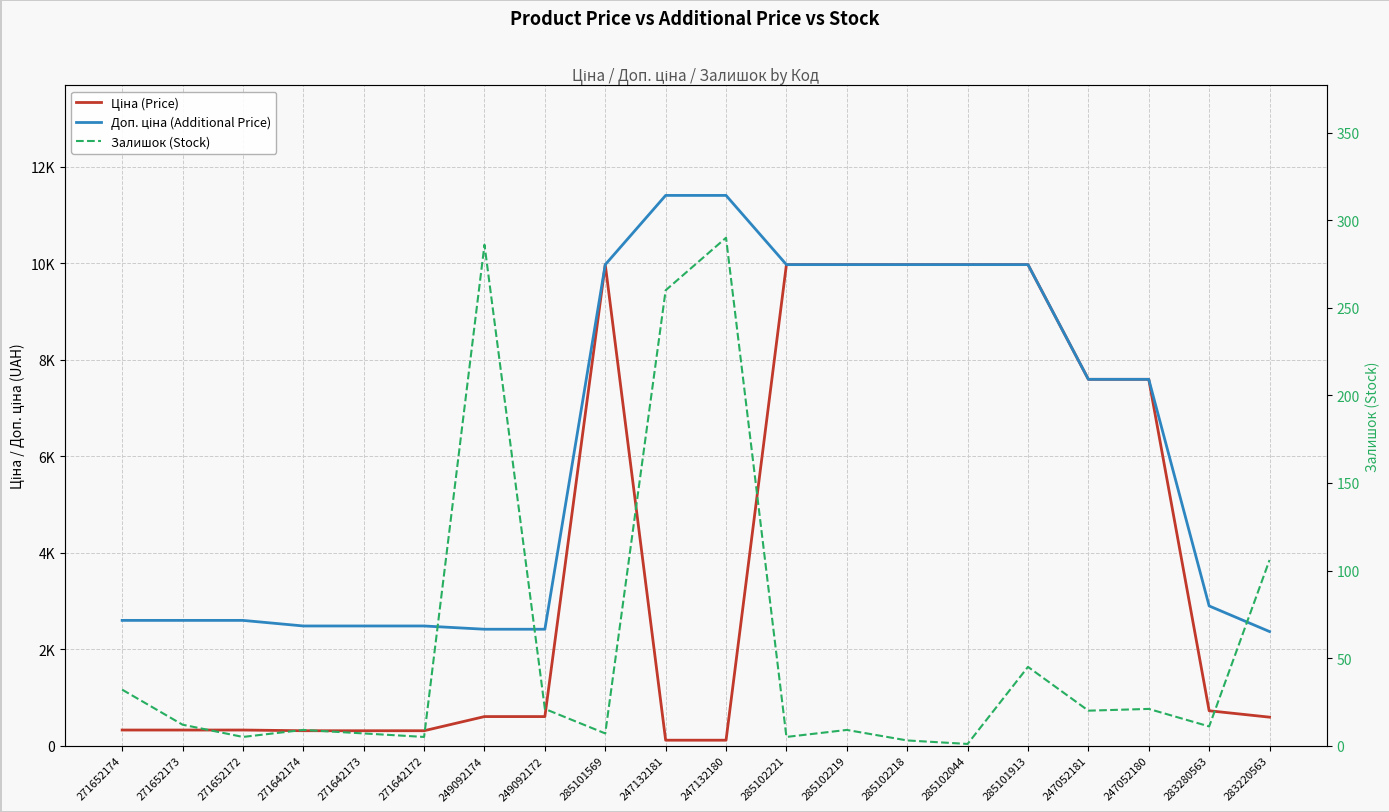

What is the label of the 9th point from the right?

285102221